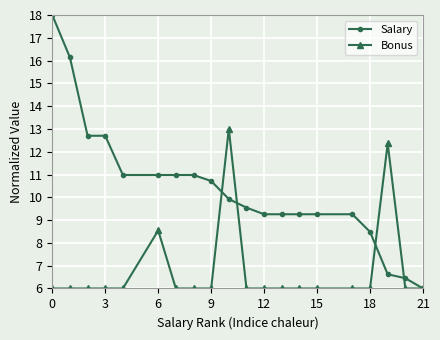

What is the value of the Salary point at the 11th from the left?

9.5